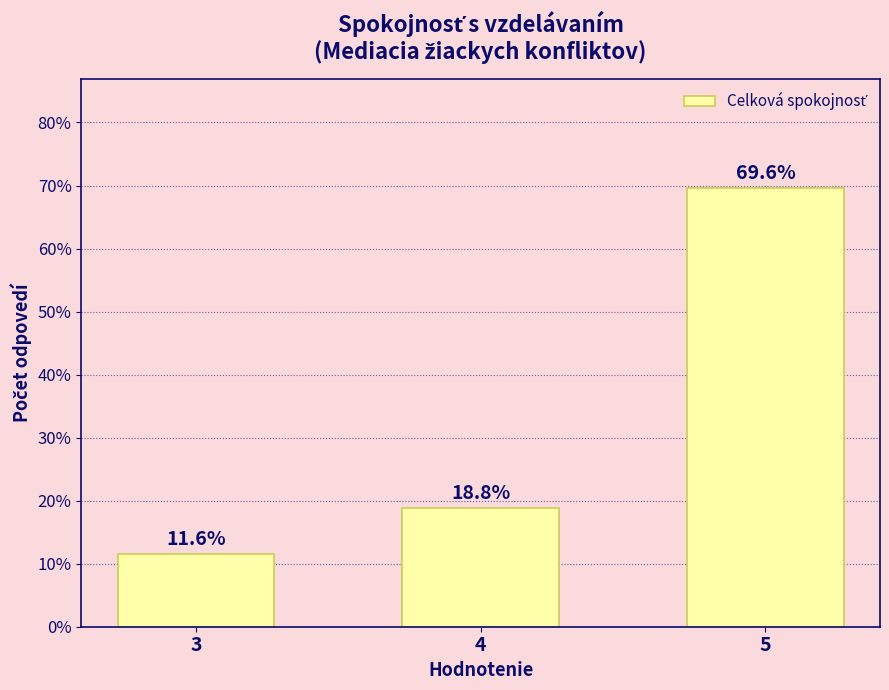

What is the sum of all values?

100.0